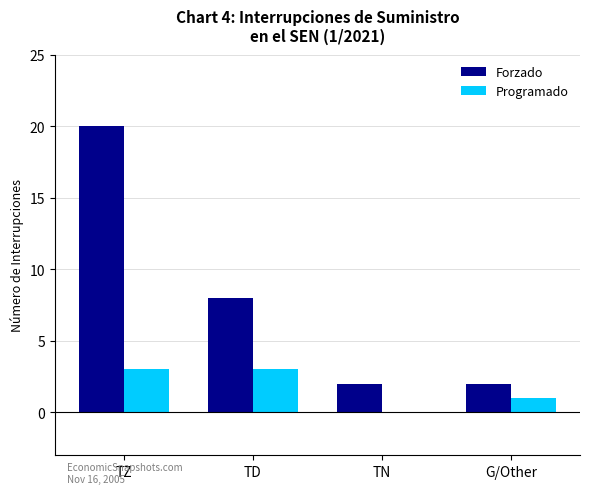

What is the highest value of the Programado series?

3